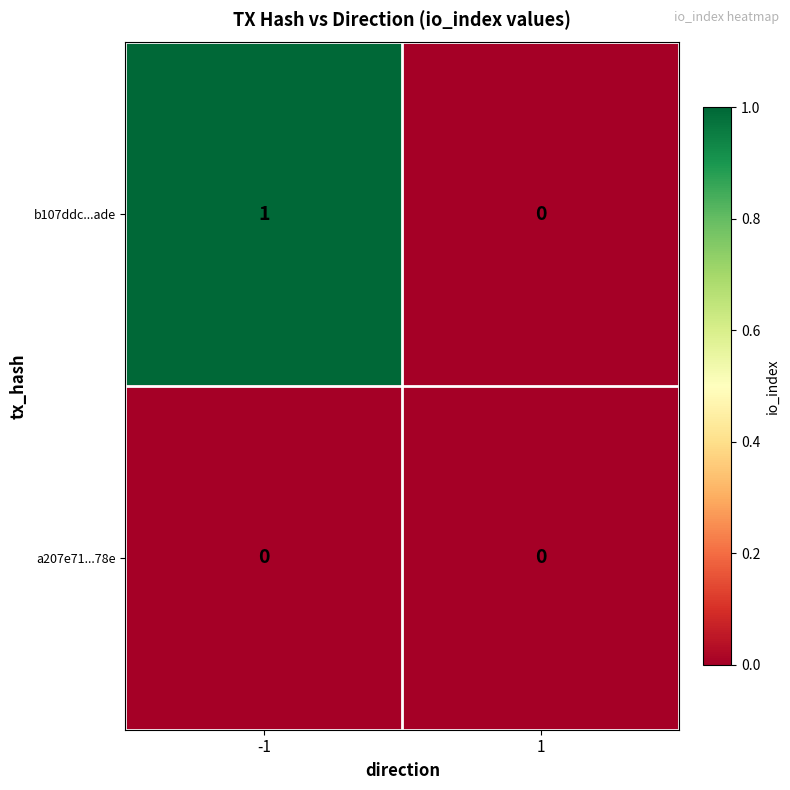

Reading left to right, what are all the values shown in this chart?

b107ddc...ade: -1=1	1=0
a207e71...78e: -1=0	1=0